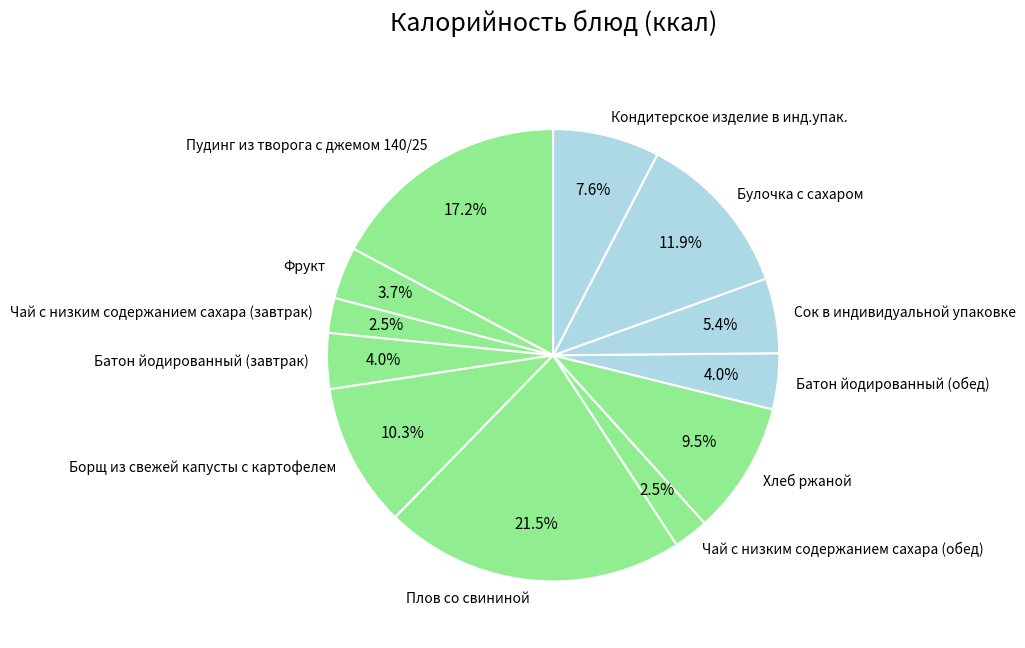

Combined, what portion of the pie is Чай с низким содержанием сахара (обед) and Борщ из свежей капусты с картофелем?

12.8%